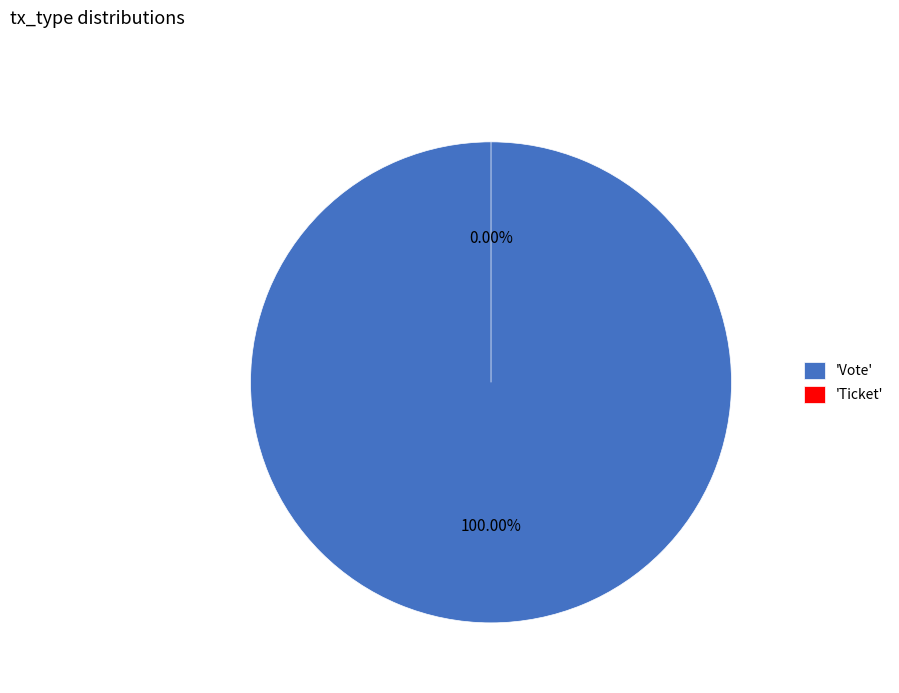

To the nearest percent, what is the difference between the Vote and Ticket slice percentages?

100%